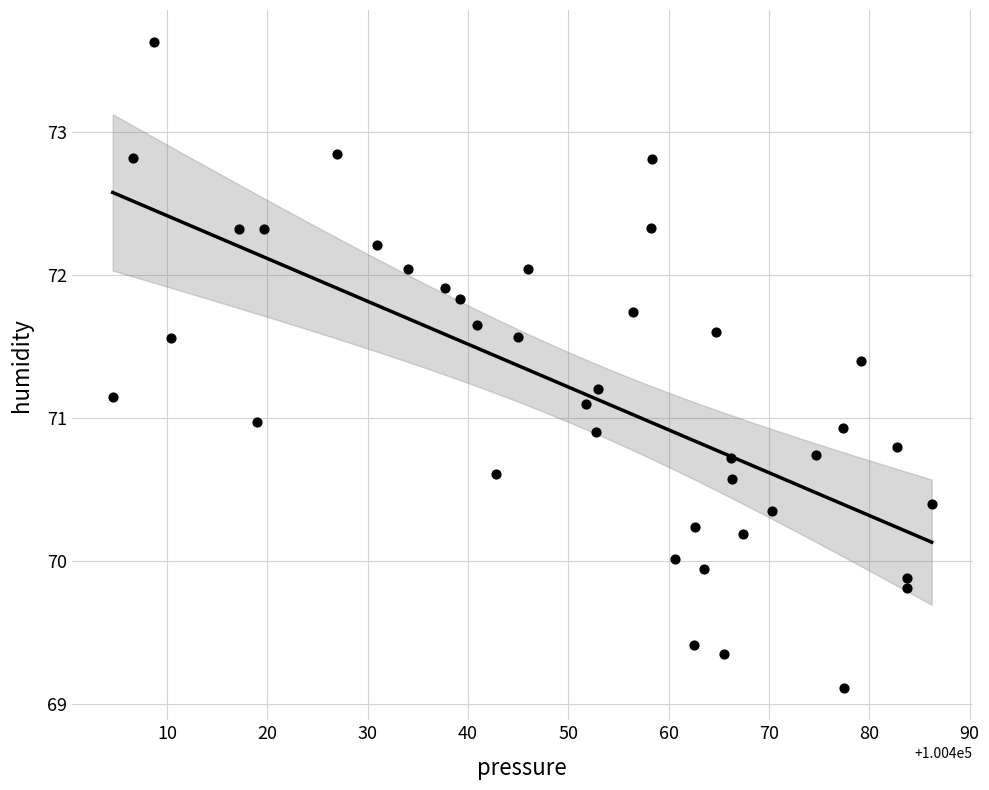

What is the range of X values (max minus min)?

81.6